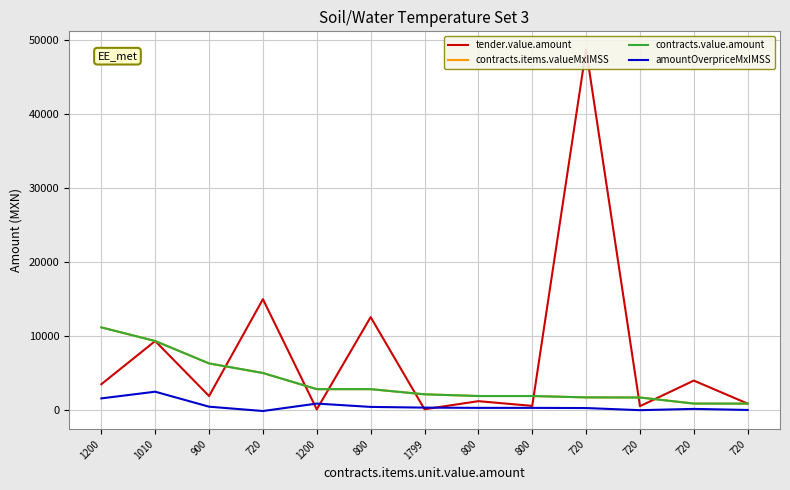

What is the difference between the maximum and minimum values in the amountOverpriceMxIMSS series?

2611.1